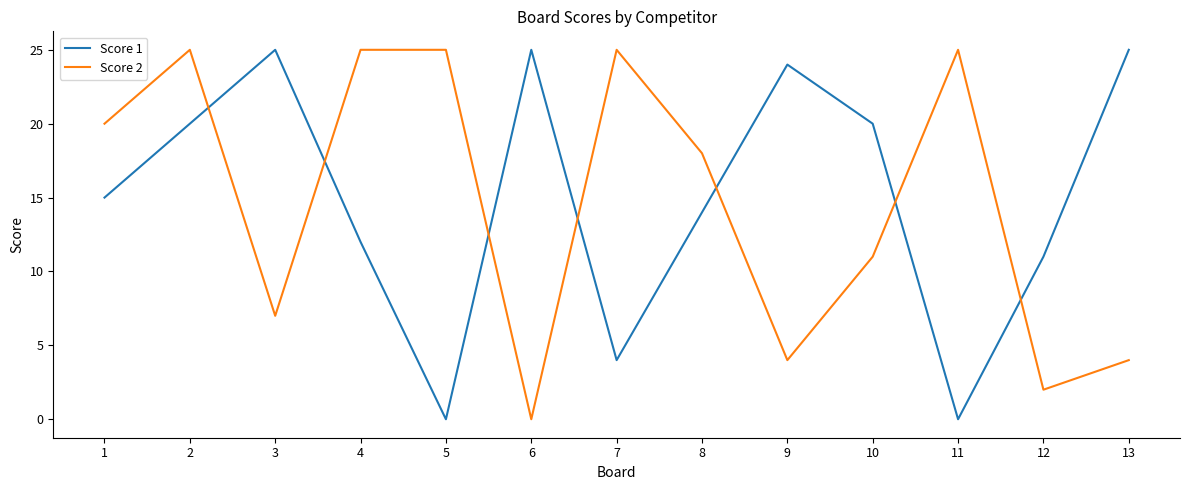

Reading left to right, extract all data points from this chart.

Score 1: 15	20	25	12	0	25	4	14	24	20	0	11	25
Score 2: 20	25	7	25	25	0	25	18	4	11	25	2	4